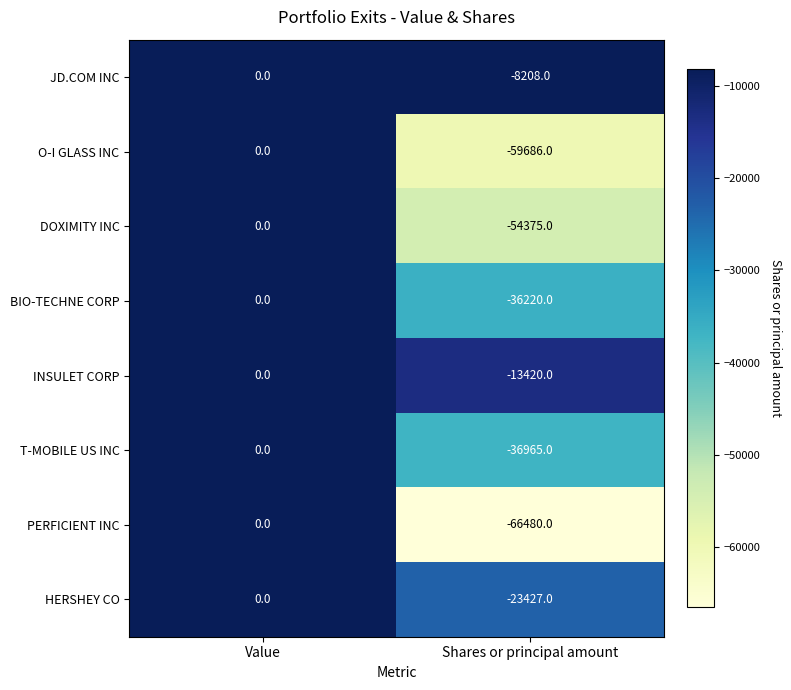

Reading left to right, extract all data points from this chart.

JD.COM INC: Value=0	Shares or principal amount=-8208
O-I GLASS INC: Value=0	Shares or principal amount=-59686
DOXIMITY INC: Value=0	Shares or principal amount=-54375
BIO-TECHNE CORP: Value=0	Shares or principal amount=-36220
INSULET CORP: Value=0	Shares or principal amount=-13420
T-MOBILE US INC: Value=0	Shares or principal amount=-36965
PERFICIENT INC: Value=0	Shares or principal amount=-66480
HERSHEY CO: Value=0	Shares or principal amount=-23427